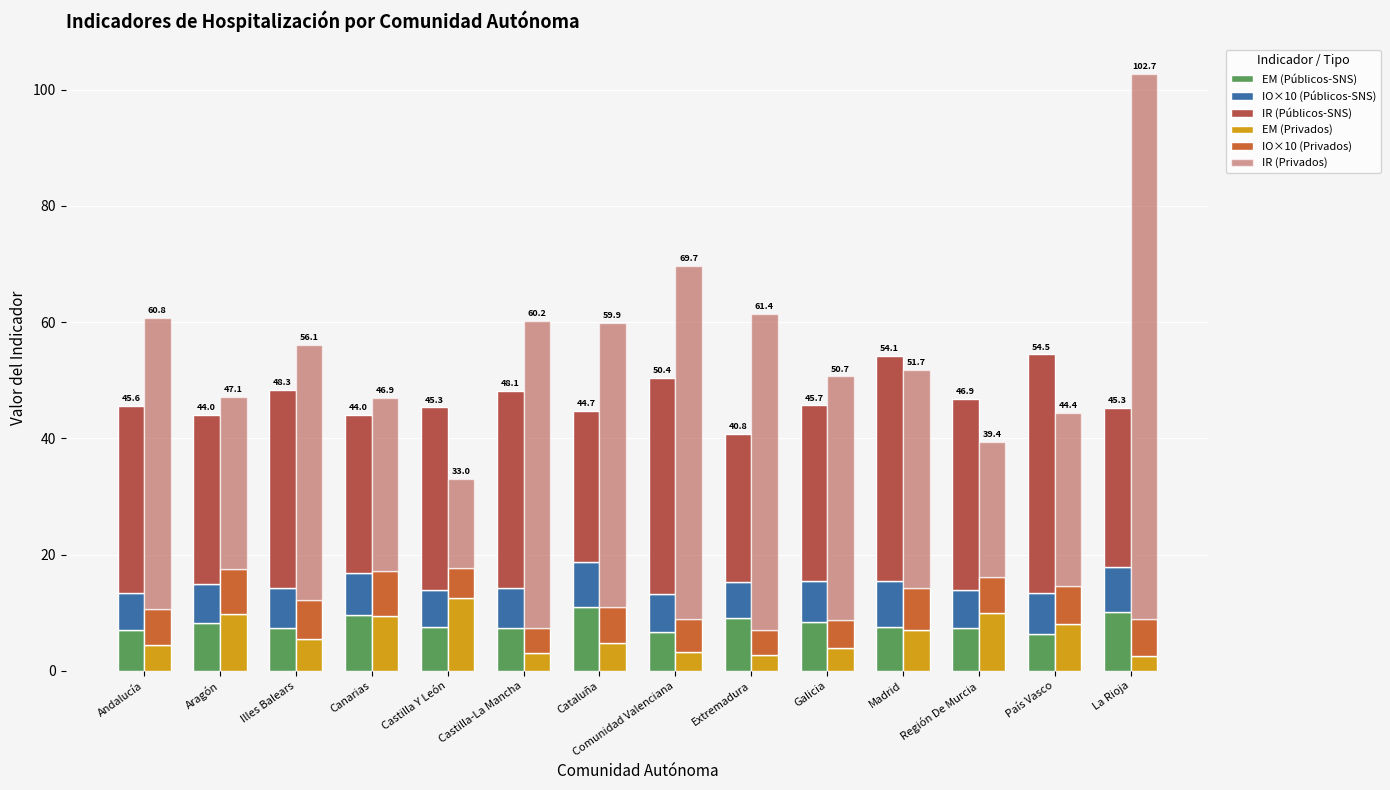

How many data points does each series have?

14